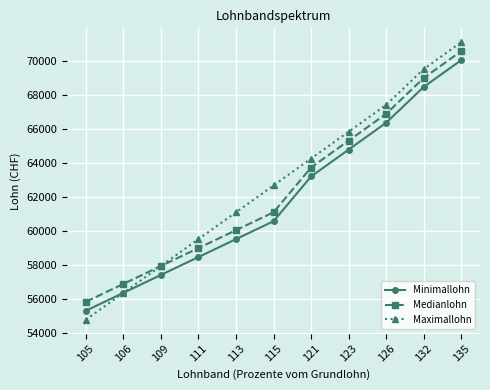

What are all the series names shown in the legend?

Minimallohn, Medianlohn, Maximallohn